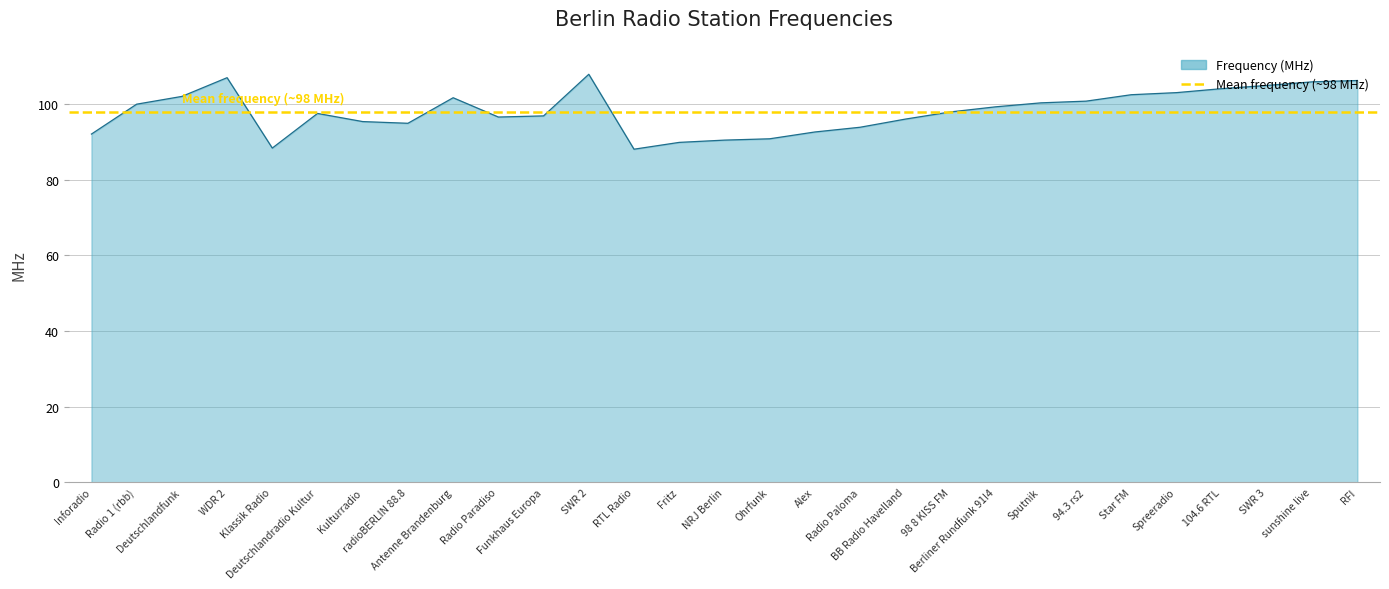

Reading left to right, list all the values displayed in this chart.

92.0	100.0	102.0	107.0	88.3	97.5	95.3	94.9	101.7	96.5	96.8	107.8	88.0	89.8	90.5	90.8	92.6	93.8	96.0	97.9	99.2	100.3	100.8	102.5	103.0	104.0	104.9	105.8	106.2